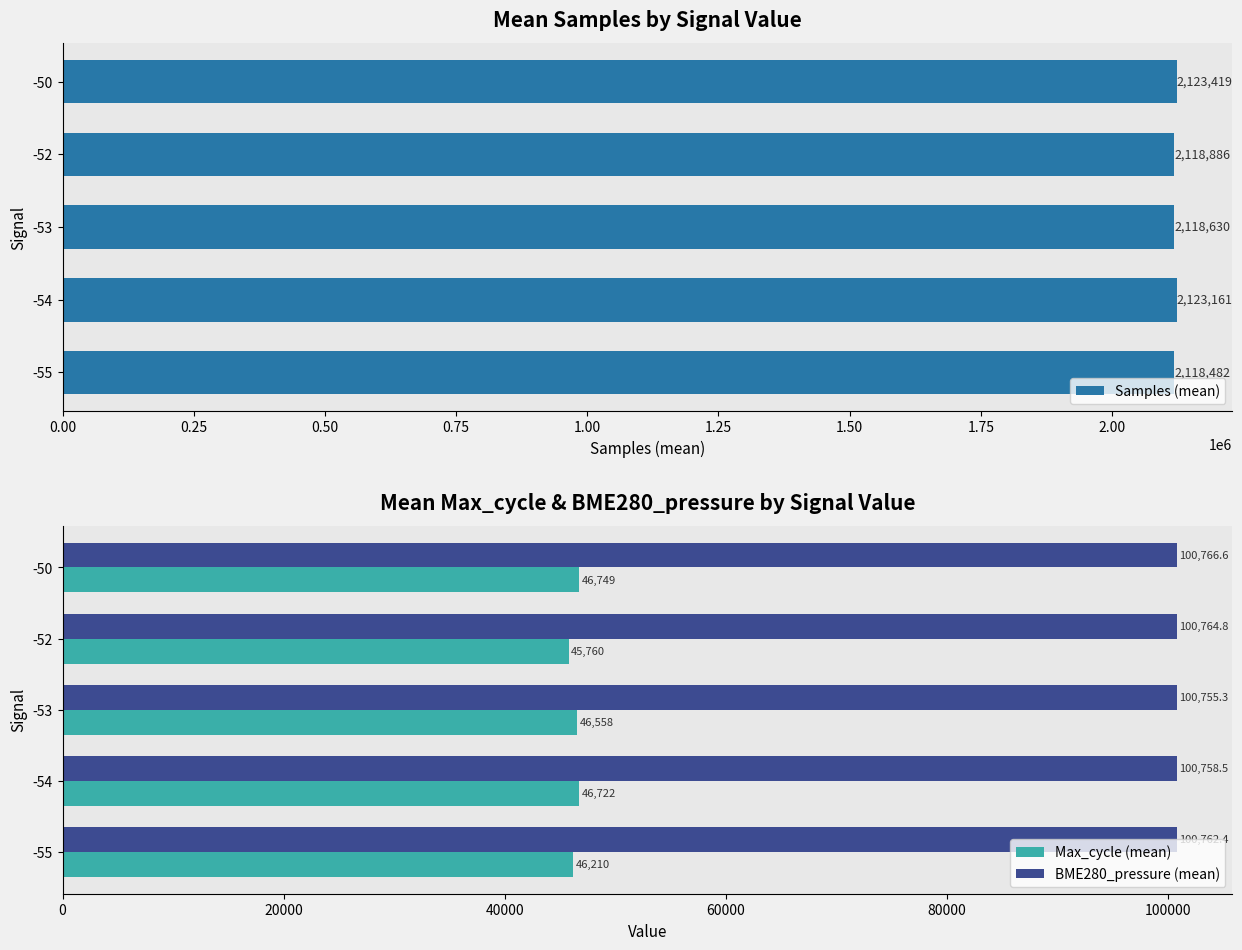

Reading left to right, extract all data points from this chart.

Samples (mean): 2118482.0	2123161.0	2118630.2	2118886.0	2123419.0
Max_cycle (mean): 46210.5	46722.0	46558.2	45760.0	46749.0
BME280_pressure (mean): 100762.4	100758.5	100755.3	100764.8	100766.6